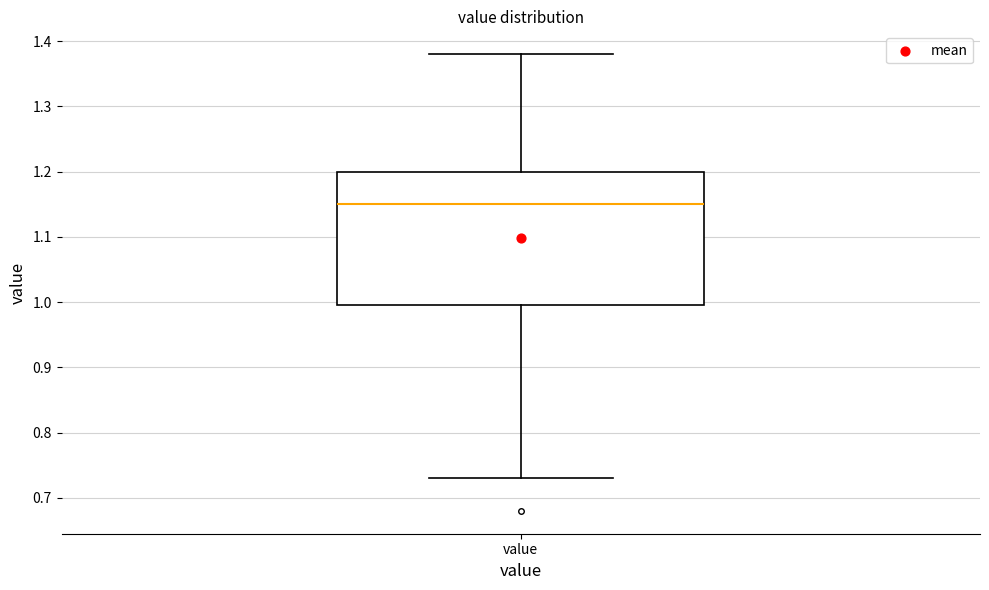

Read this box plot against the y-axis: the position of the median line, the range covered by the box, and the ends of both whiskers. The values are not printed on the chart, so give them approximately, as read against the axis.

median 1.15, box 1.00 to 1.20, whiskers 0.73 to 1.38